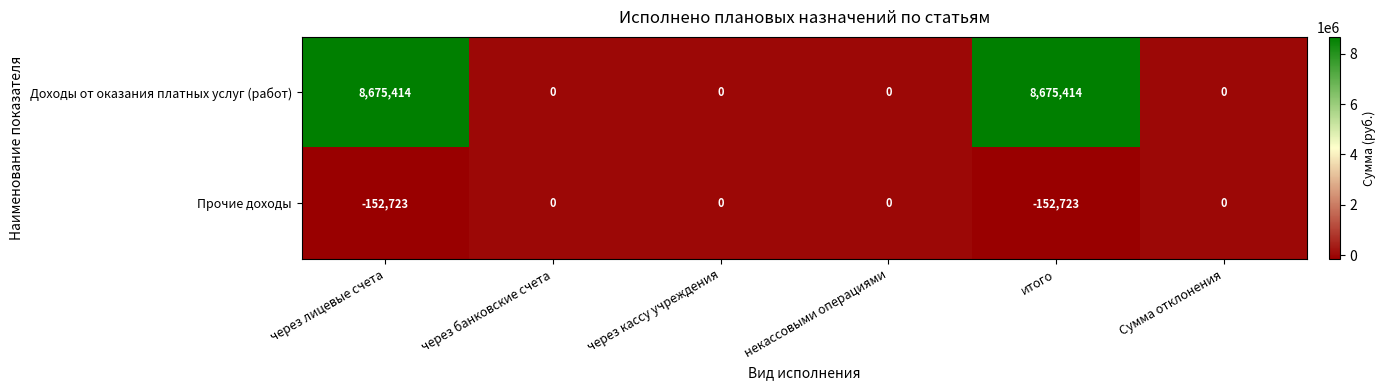

What is the total value across all series at итого?

8522691